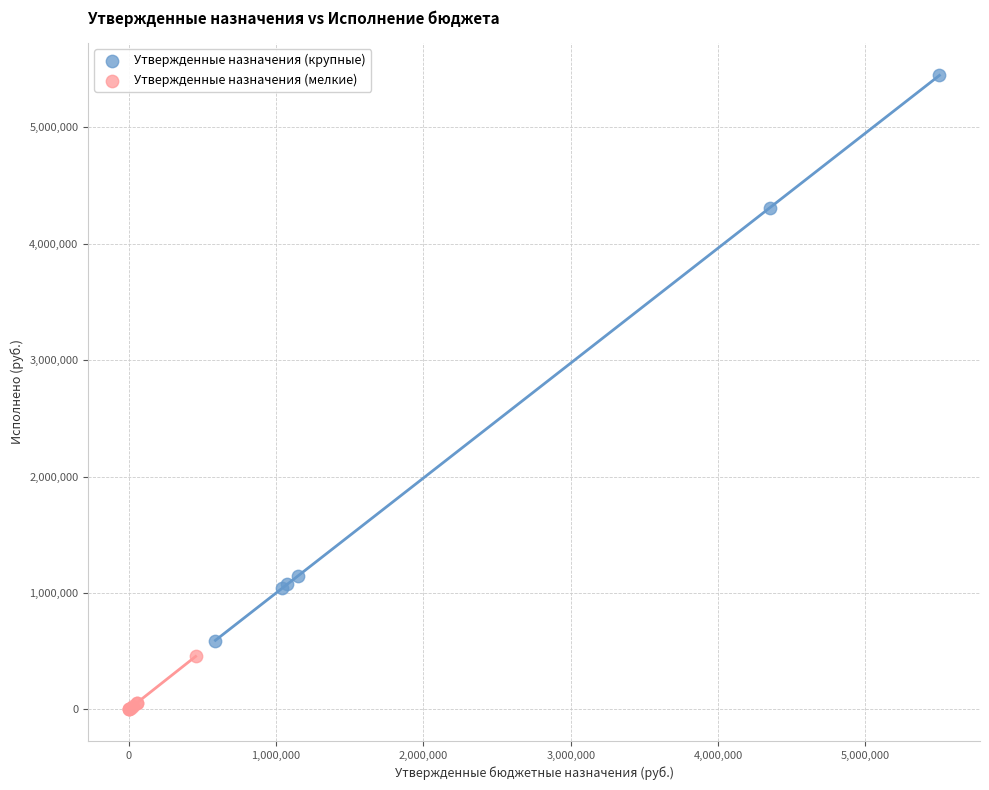

What are all the series names shown in the legend?

Утвержденные назначения (крупные), Утвержденные назначения (мелкие)